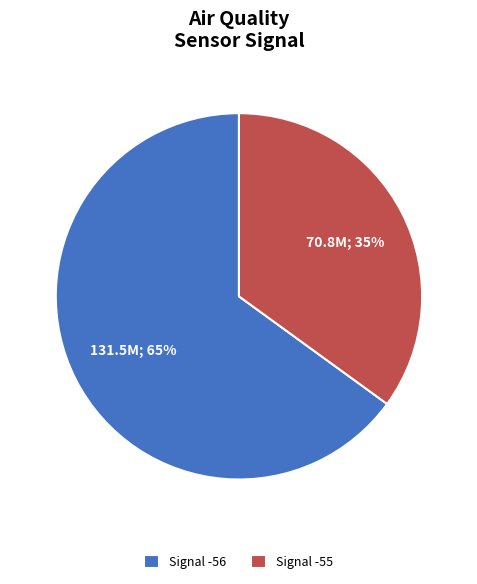

Is it true that Signal -56 is 65% of the pie?

True